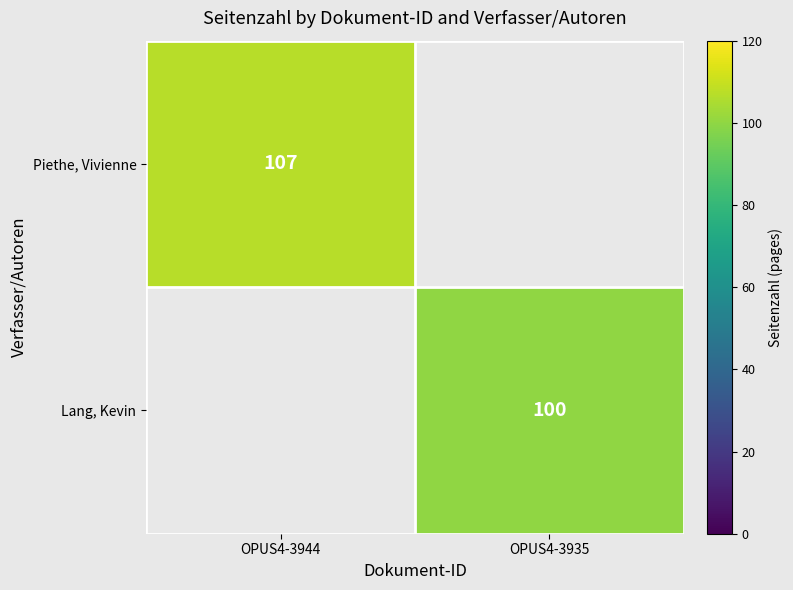

Is it true that Lang, Kevin equals 36 at OPUS4-3935?

False